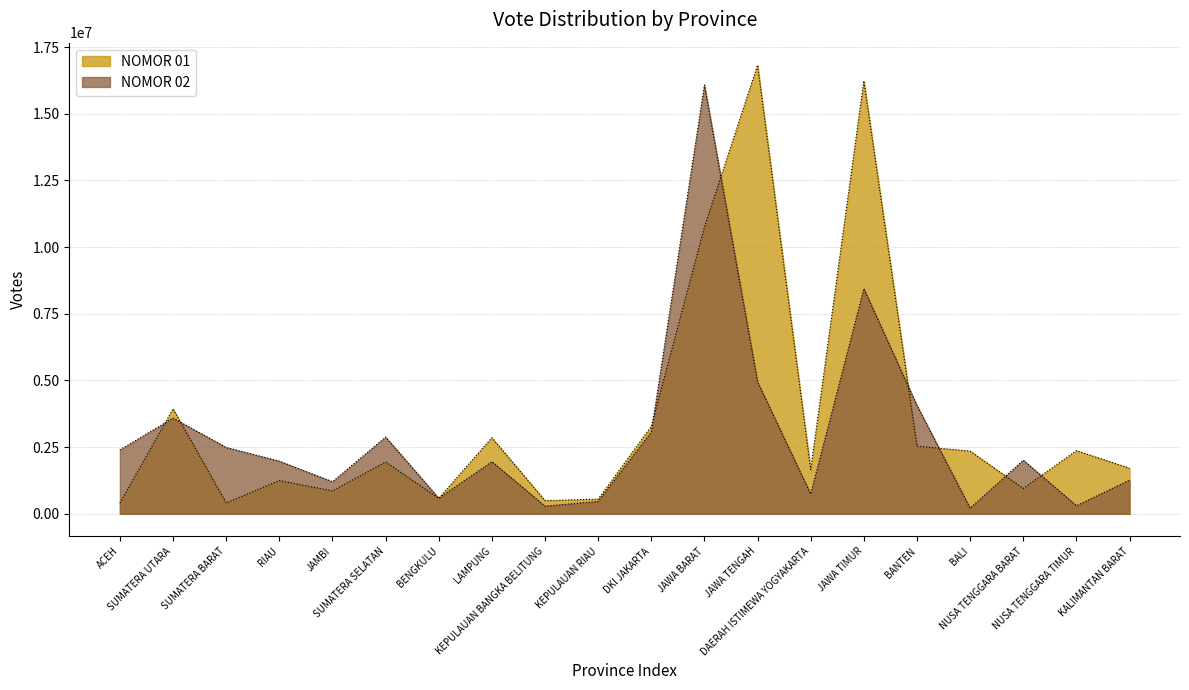

What is the difference between the maximum and minimum values in the NOMOR 01 series?

16421323